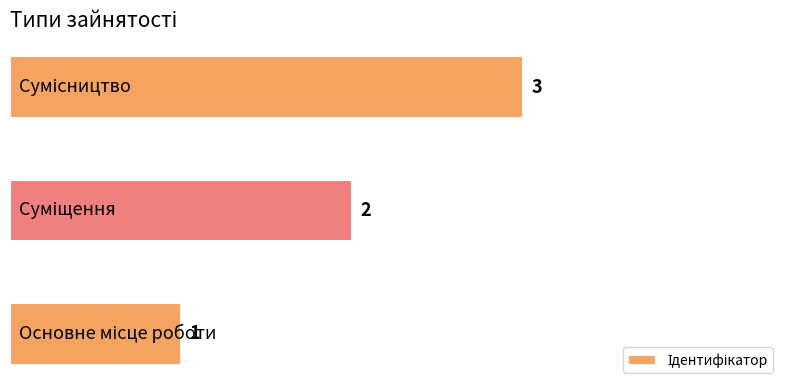

What is the maximum value shown in the chart?

3